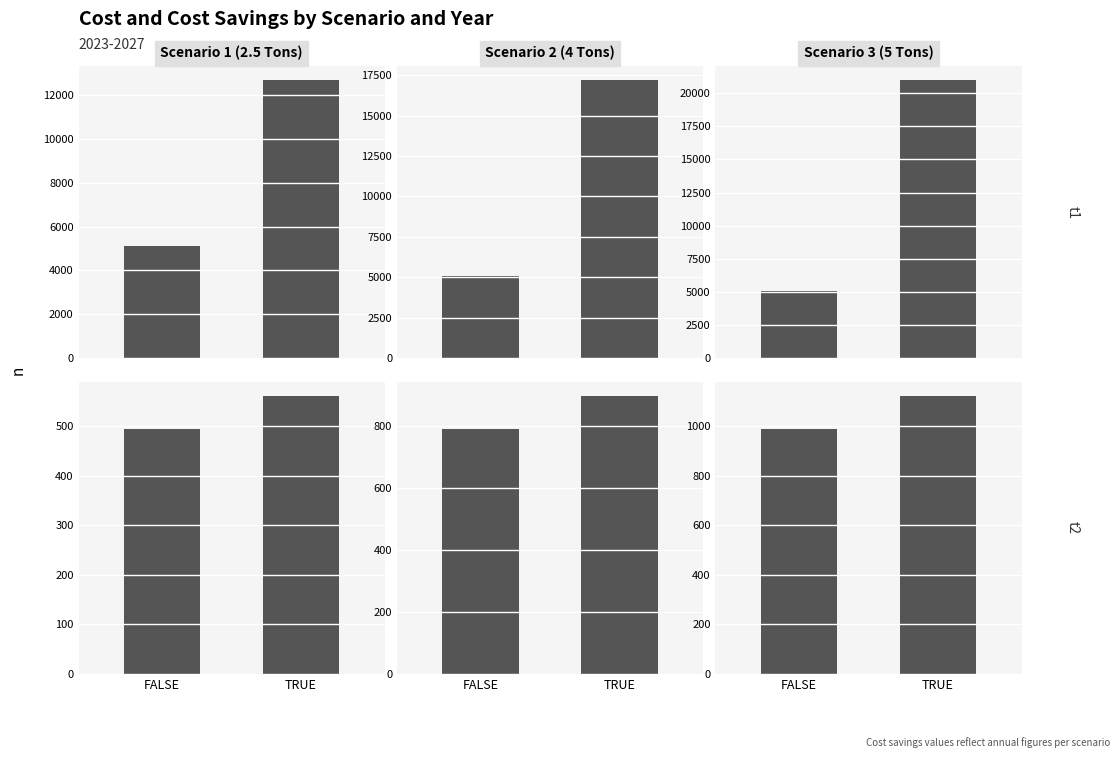

Where is Scenario 1 (2.5 Tons) nearest to the value 528?

FALSE